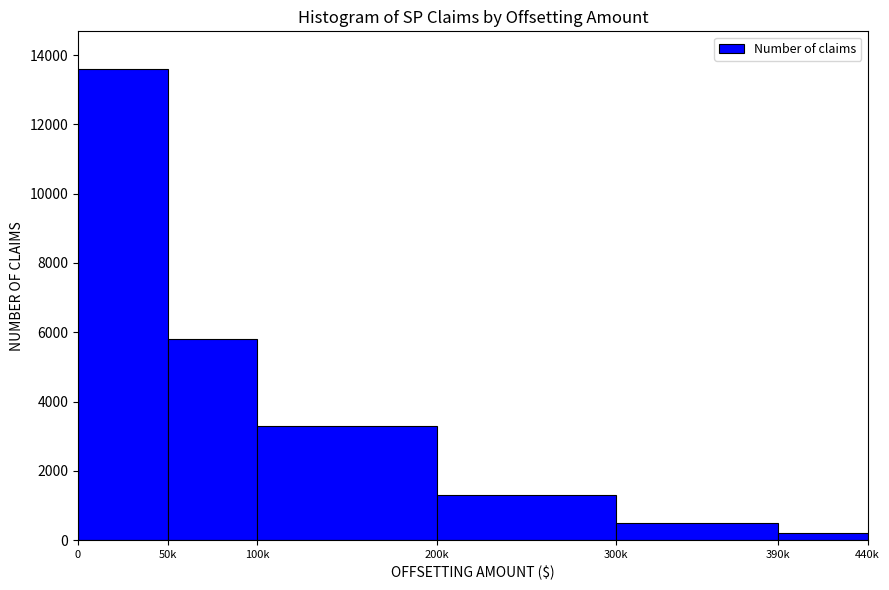

Reading left to right, transcribe all the data shown in this chart.

0=13600	50k=5800	100k=3300	200k=1300	300k=500	390k=200